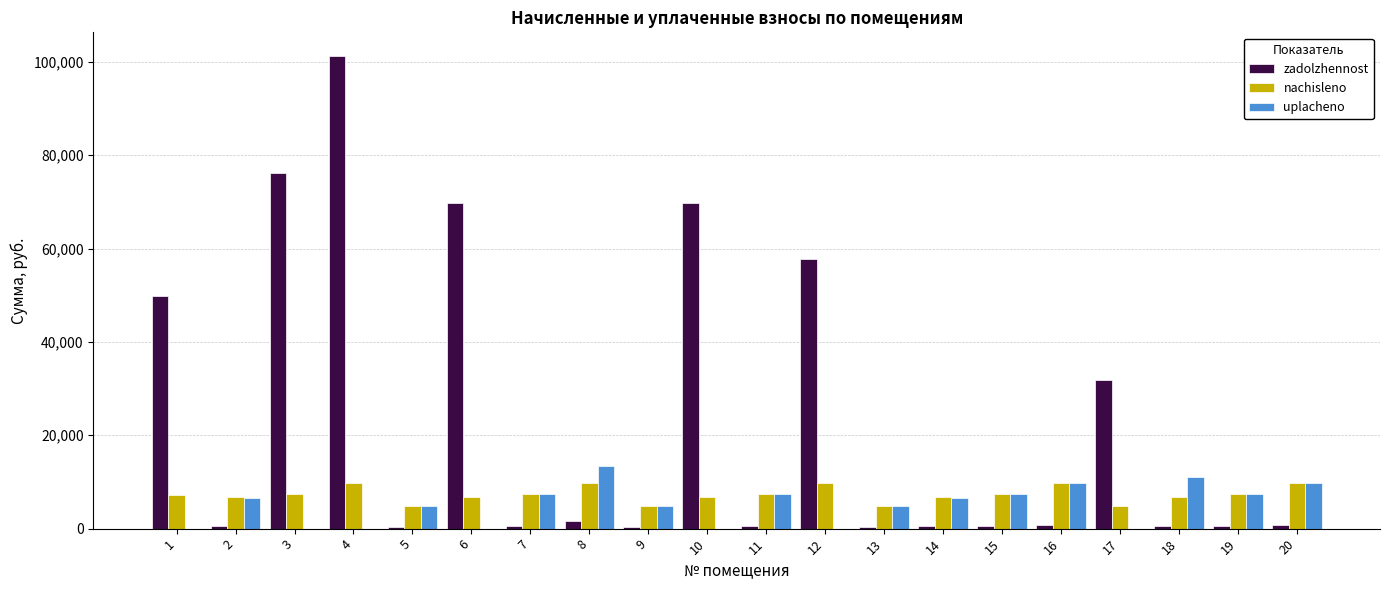

What is the sum of all nachisleno values?

146813.4